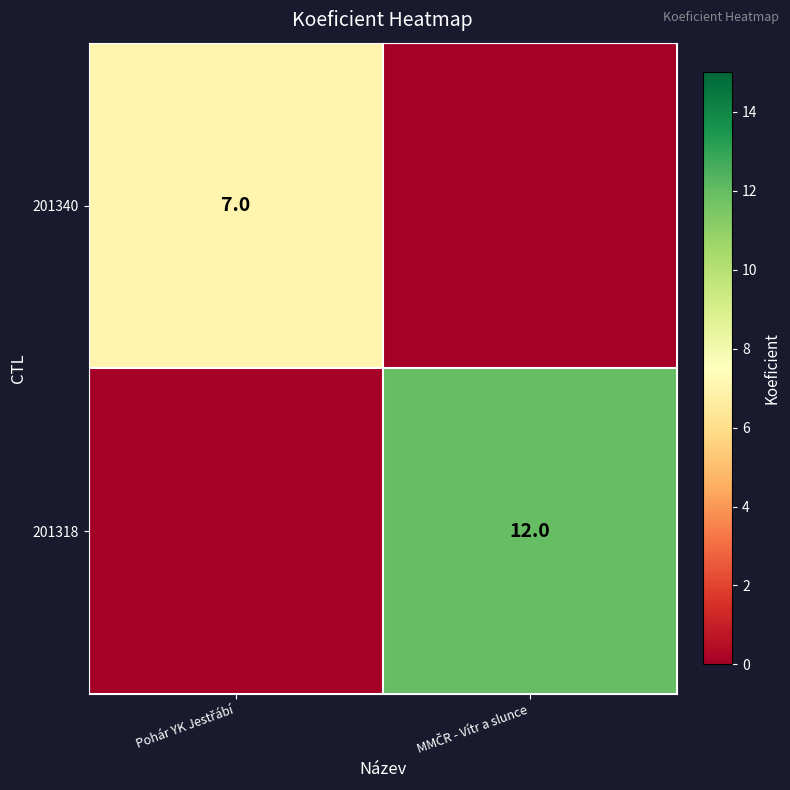

At which category does the chart reach its minimum across all series?

MMČR - Vítr a slunce